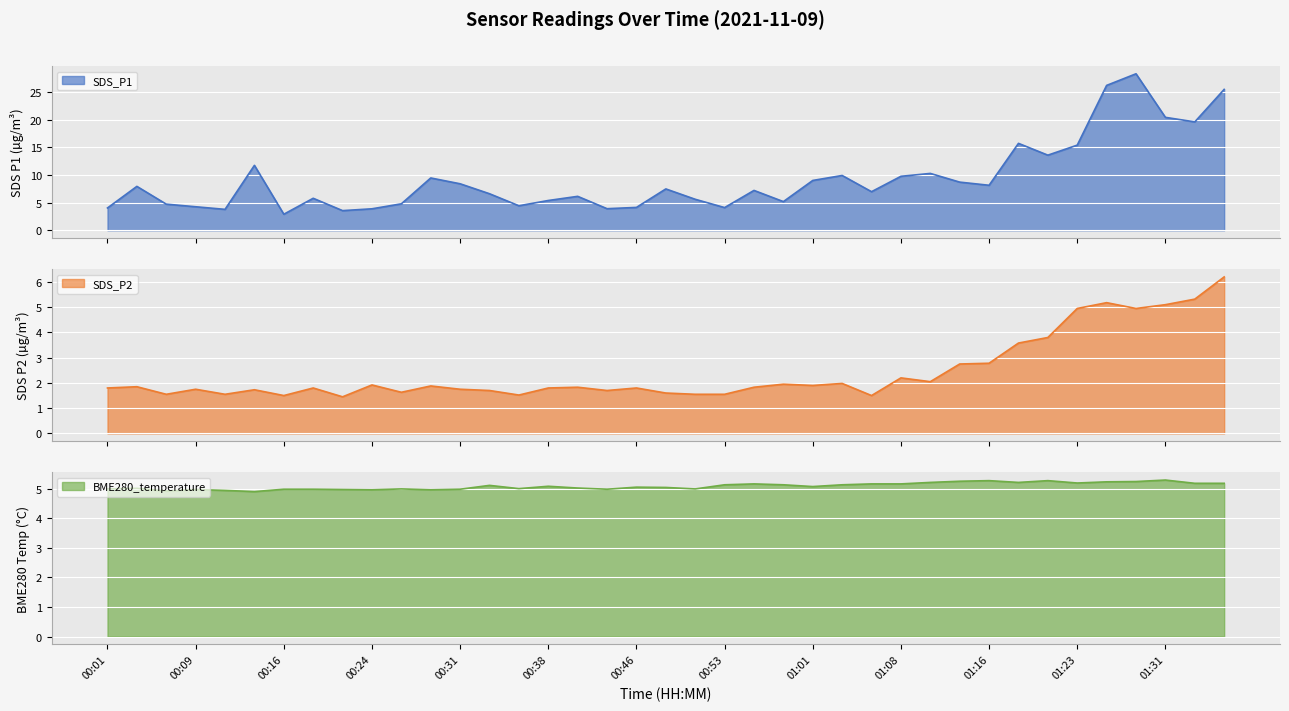

Where is the first local maximum for SDS_P1?

00:04